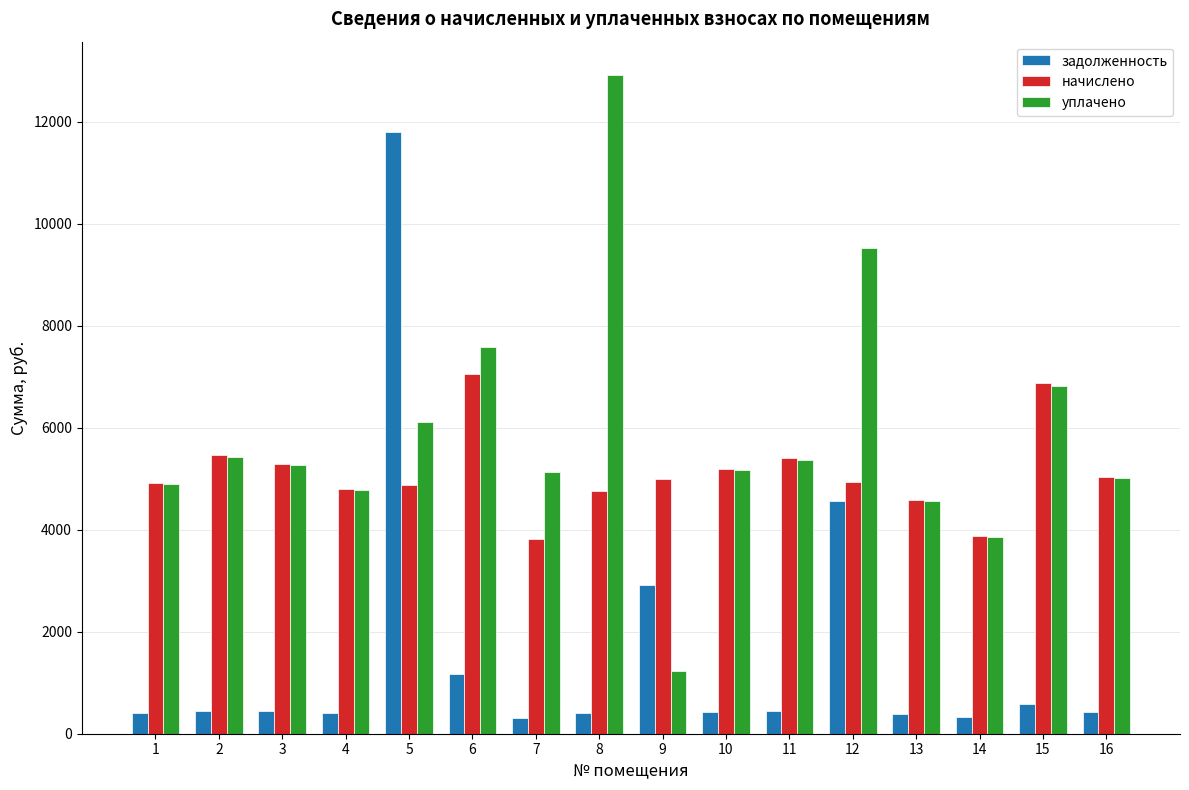

List the series in order of their overall mean, highest first.

уплачено, начислено, задолженность